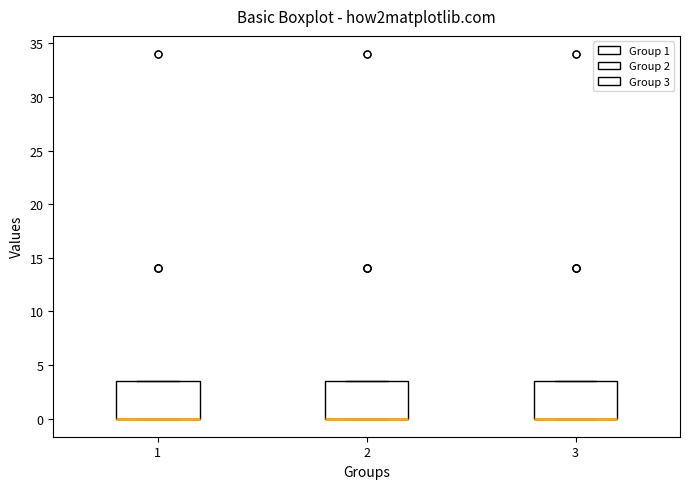

Reading left to right, transcribe this box plot: for each box, give where its median line is, the range the box spans, and where its two whiskers end, as read against the y-axis. The values are not printed on the chart, so give them approximately, as read against the axis.

1: median 0.0 (drawn on the box's lower edge), box 0.0 to 3.5, whiskers 0.0 to 3.5
2: median 0.0 (drawn on the box's lower edge), box 0.0 to 3.5, whiskers 0.0 to 3.5
3: median 0.0 (drawn on the box's lower edge), box 0.0 to 3.5, whiskers 0.0 to 3.5